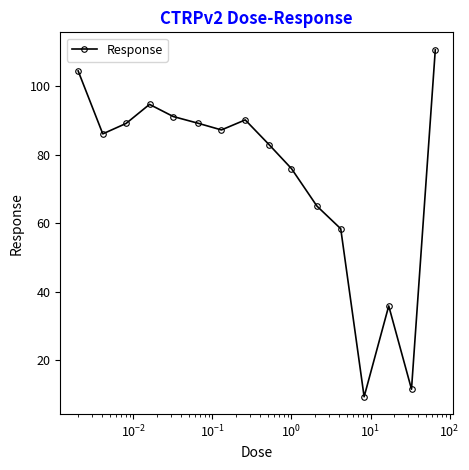

True or false: there are more than 0 points higher than both neighbors.

True